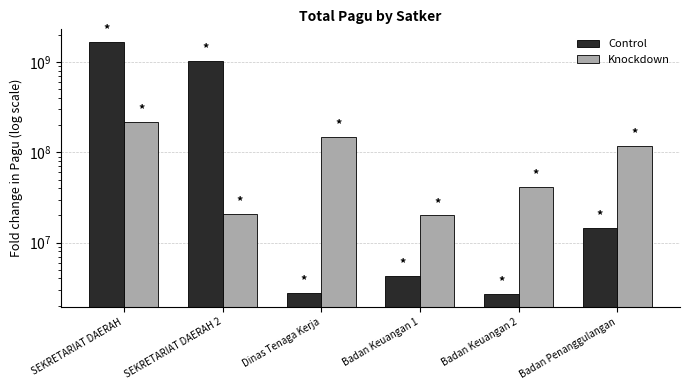

How many bars are there in each group?

2